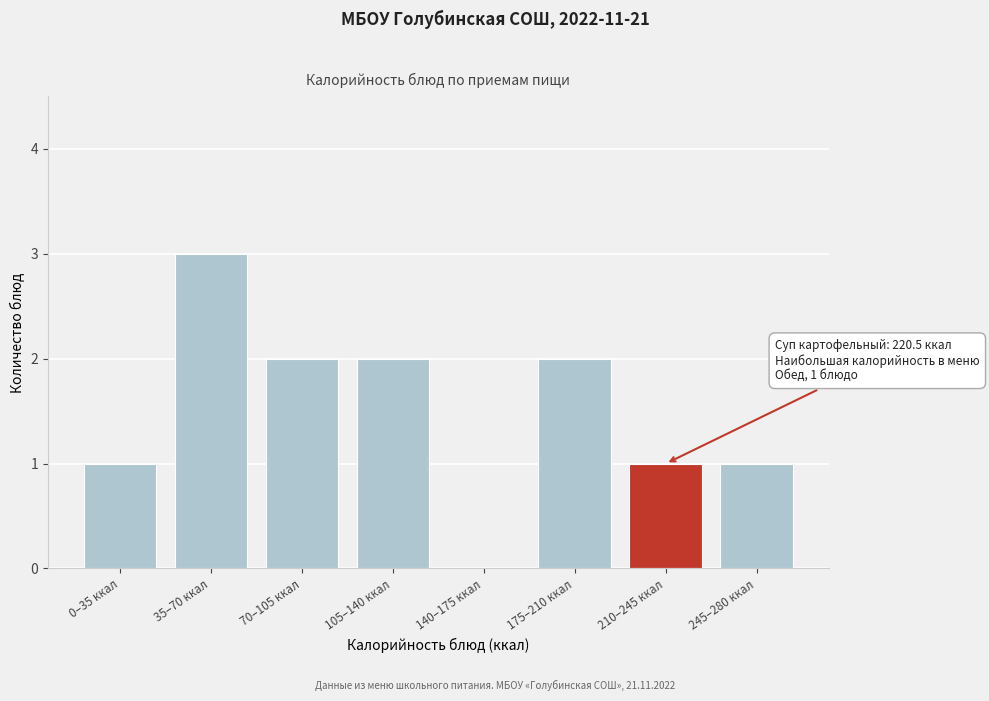

Reading left to right, what are all the values shown in this chart?

0–35 ккал=1	35–70 ккал=3	70–105 ккал=2	105–140 ккал=2	140–175 ккал=0	175–210 ккал=2	210–245 ккал=1	245–280 ккал=1